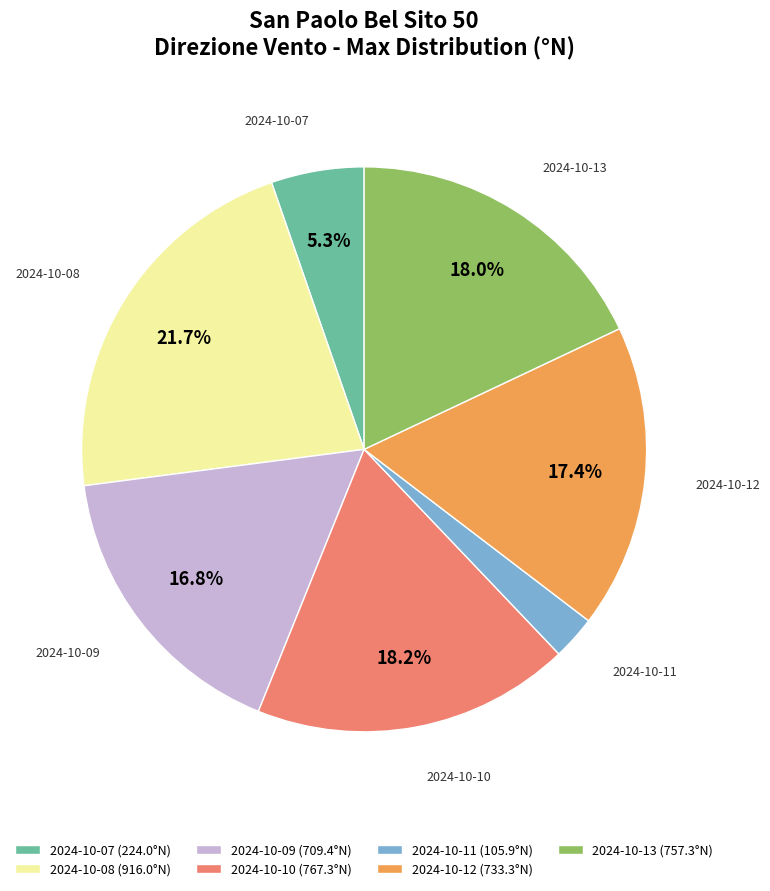

Is it true that 2024-10-08 is 22% of the pie?

True